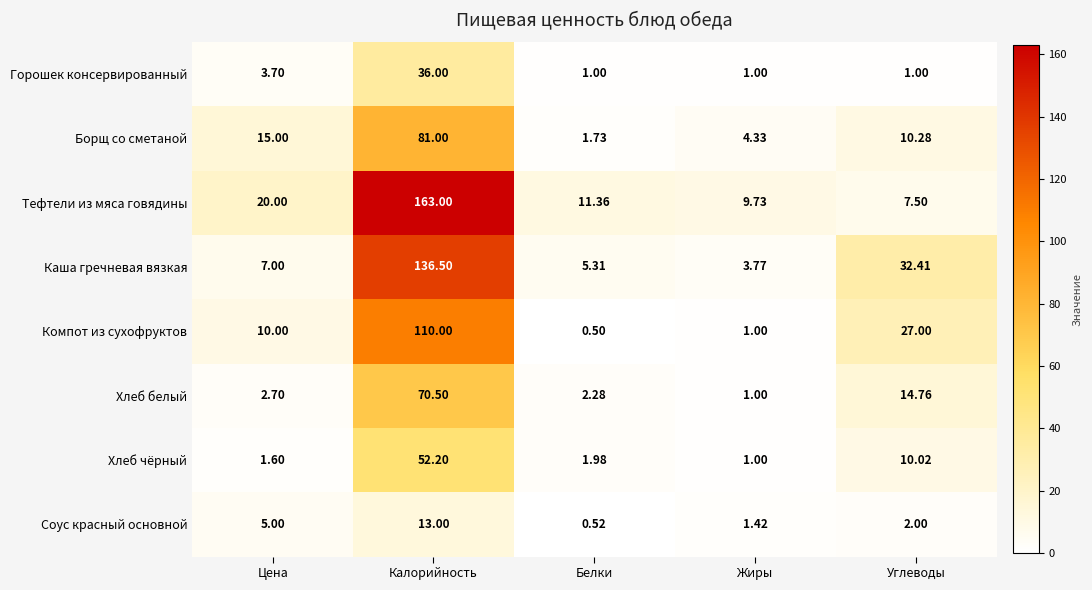

Which series has the largest total across all categories?

Тефтели из мяса говядины